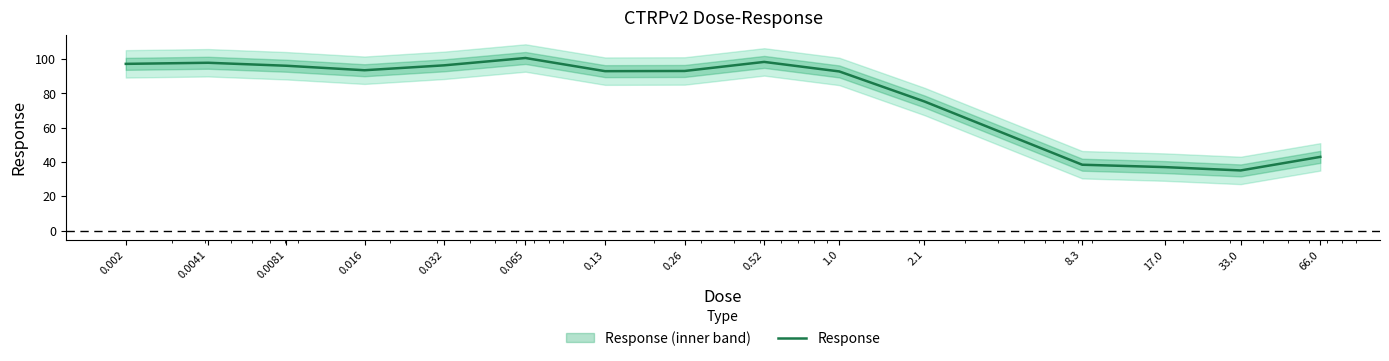

At which category does the data reach its first local valley?

0.016